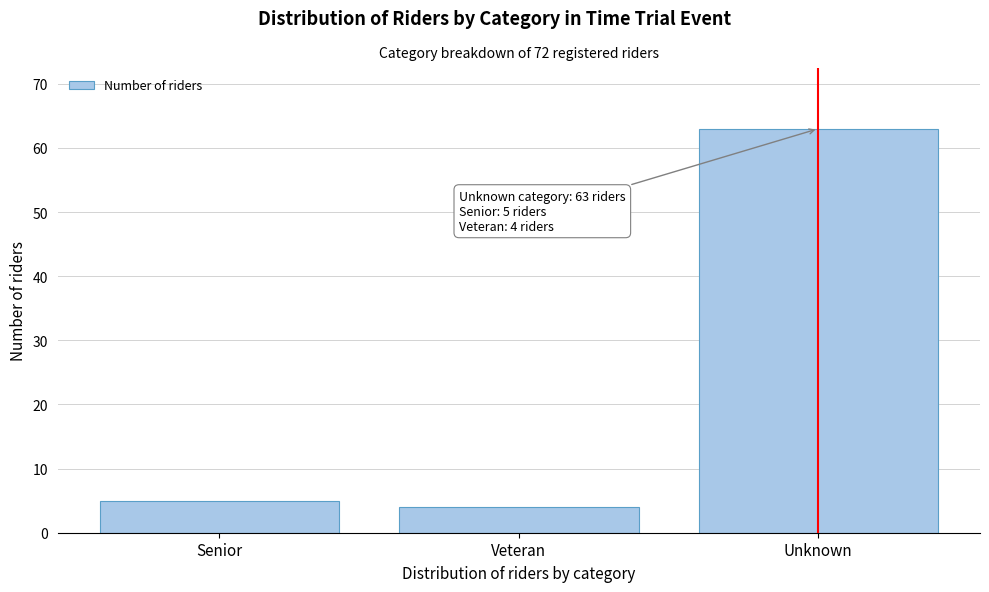

Reading left to right, list all the values displayed in this chart.

5	4	63